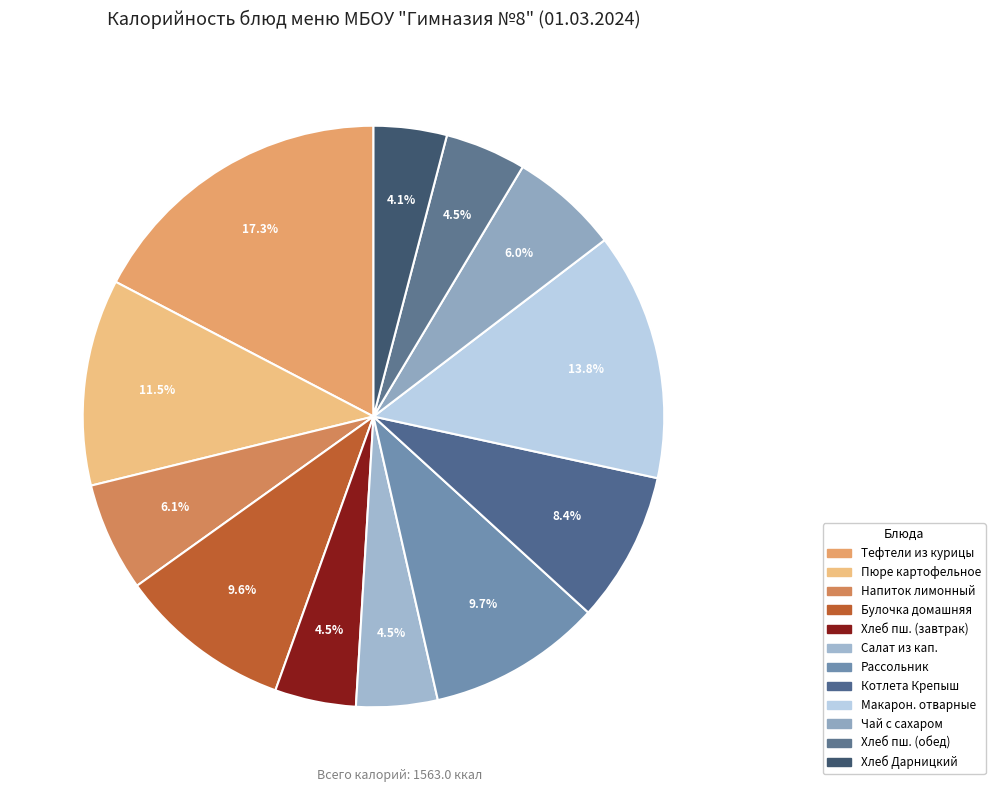

How many segments does this pie chart have?

12